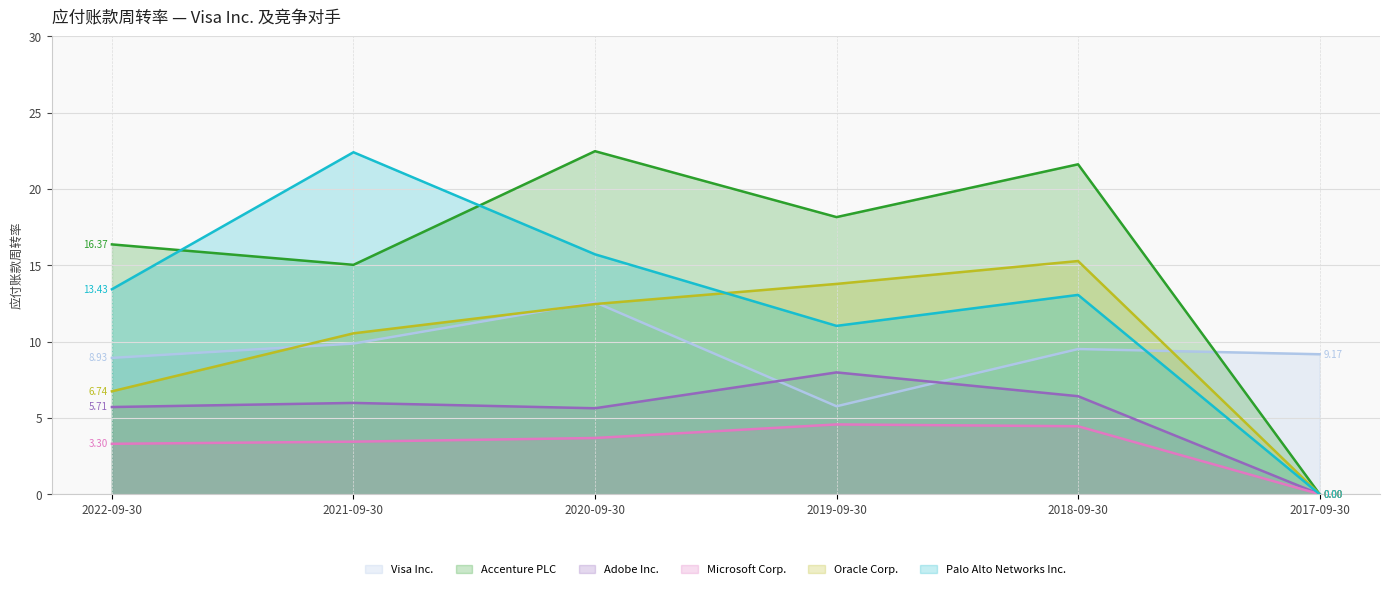

At which label is Palo Alto Networks Inc. closest to 11?

2019-09-30